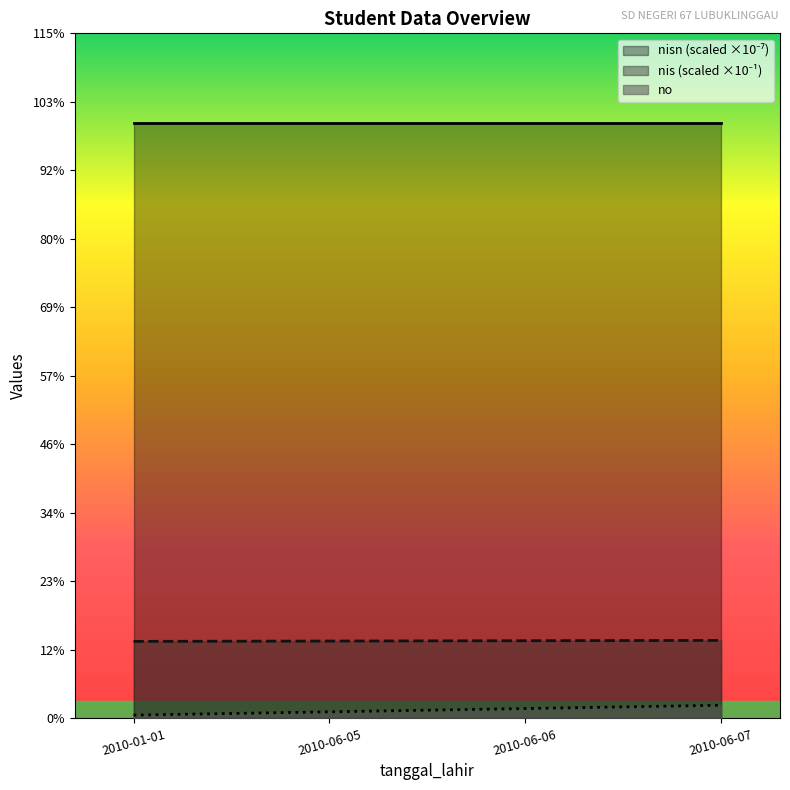

What is the label of the 1st point from the left?

2010-01-01